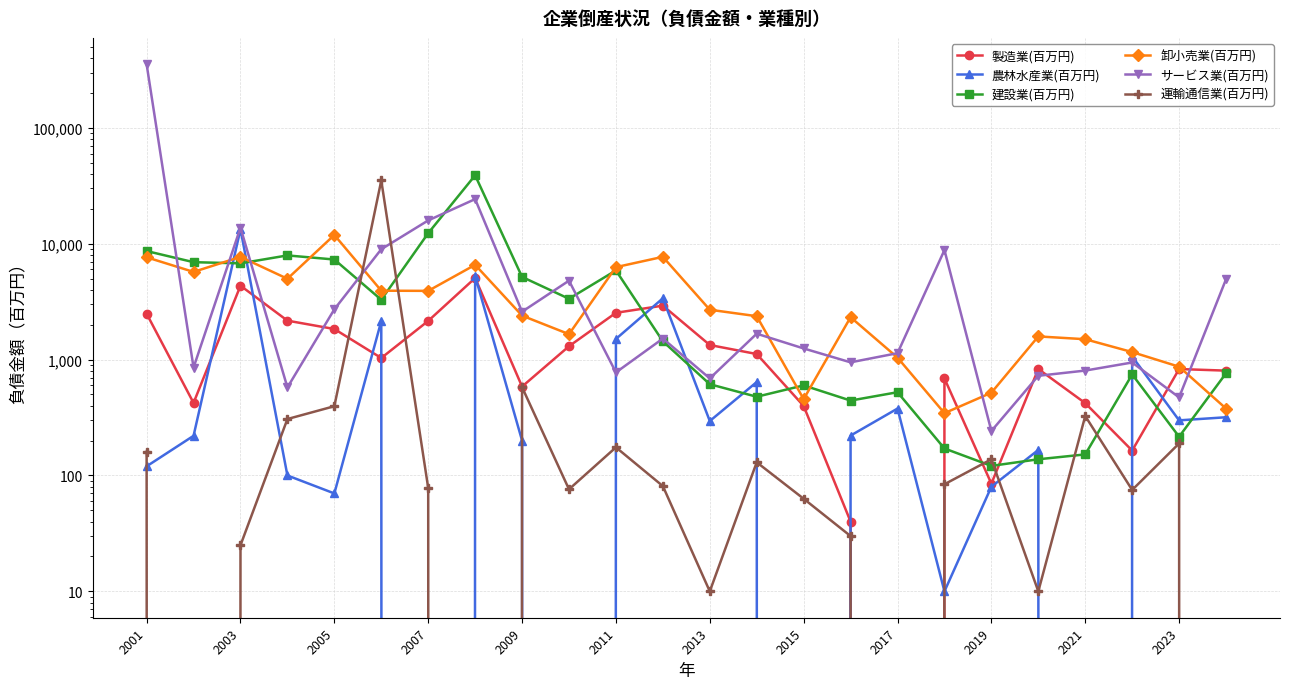

Reading right to left, extract all data points from this chart.

製造業(百万円): 803	829	164	421	830	85	688	0	40	398	1117	1336	2922	2534	1304	585	5057	2157	1032	1836	2168	4342	423	2489
農林水産業(百万円): 318	299	1065	0	166	80	10	378	221	0	640	295	3380	1507	0	200	5269	0	2151	70	100	13330	220	120
建設業(百万円): 762	216	745	152	138	121	171	523	443	599	478	613	1438	5882	3348	5167	38911	12328	3284	7304	7925	6767	6929	8643
卸小売業(百万円): 378	868	1161	1499	1585	518	345	1040	2322	456	2369	2693	7704	6276	1657	2395	6572	3918	3931	11893	4984	7698	5710	7635
サービス業(百万円): 4936	472	944	804	725	242	8811	1136	947	1248	1673	688	1519	775	4798	2590	24257	15884	8960	2716	575	13769	854	353635
運輸通信業(百万円): 0	189	75	326	10	138	84	0	30	63	130	10	81	175	76	578	0	78	35141	396	307	25	0	160